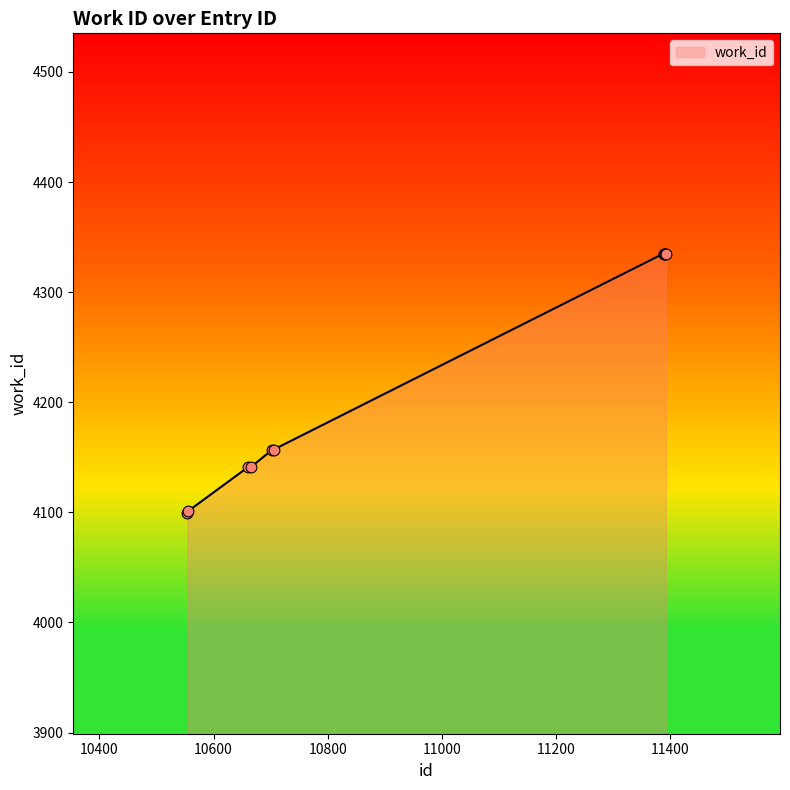

What is the smallest value displayed?

4099